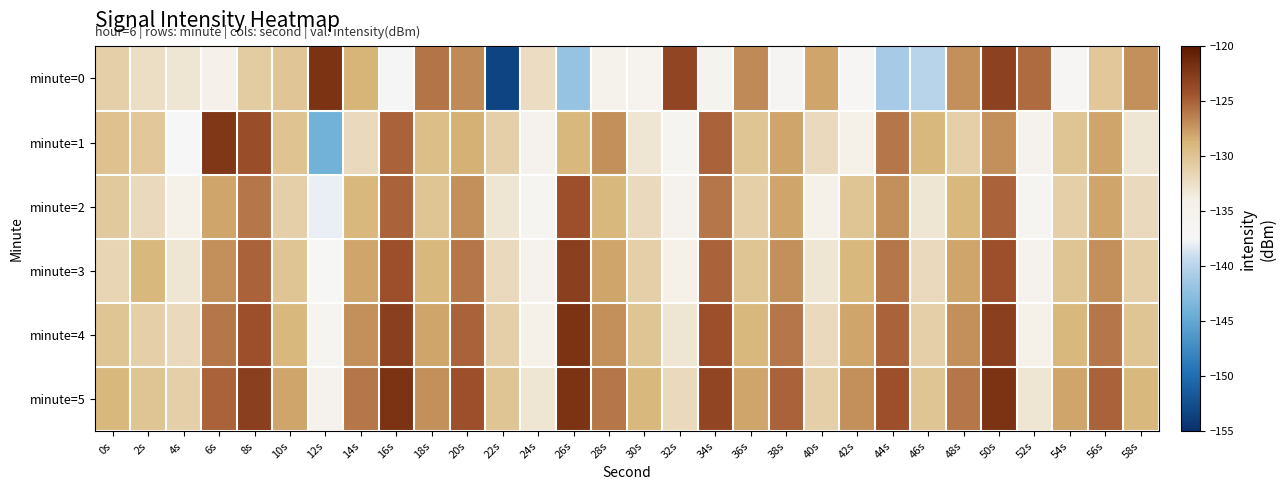

Between 46s and 24s, which is larger?

24s